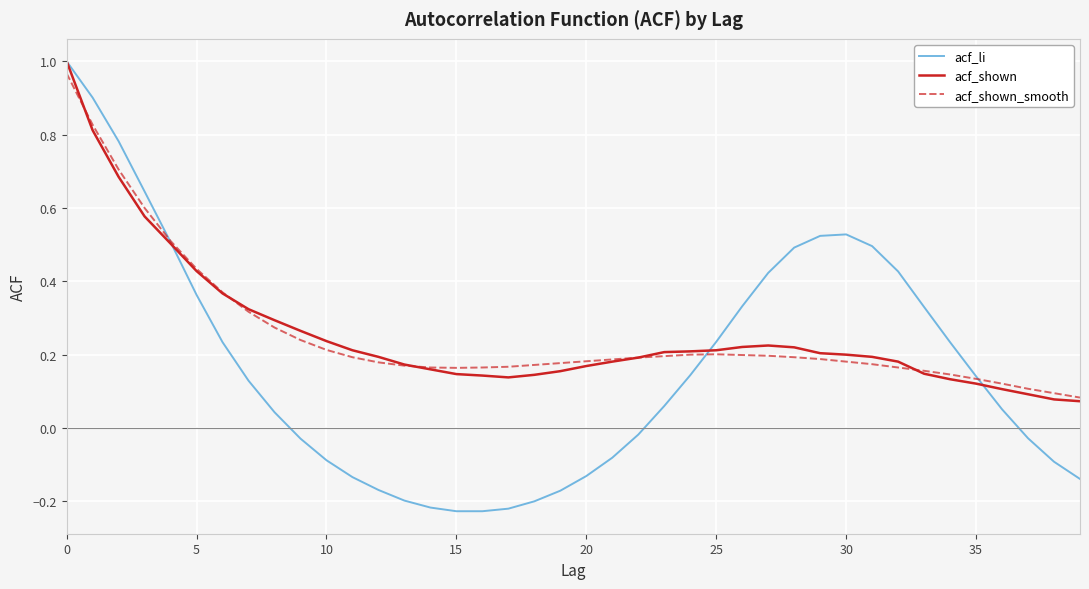

Which series has the largest range (max minus min)?

acf_li